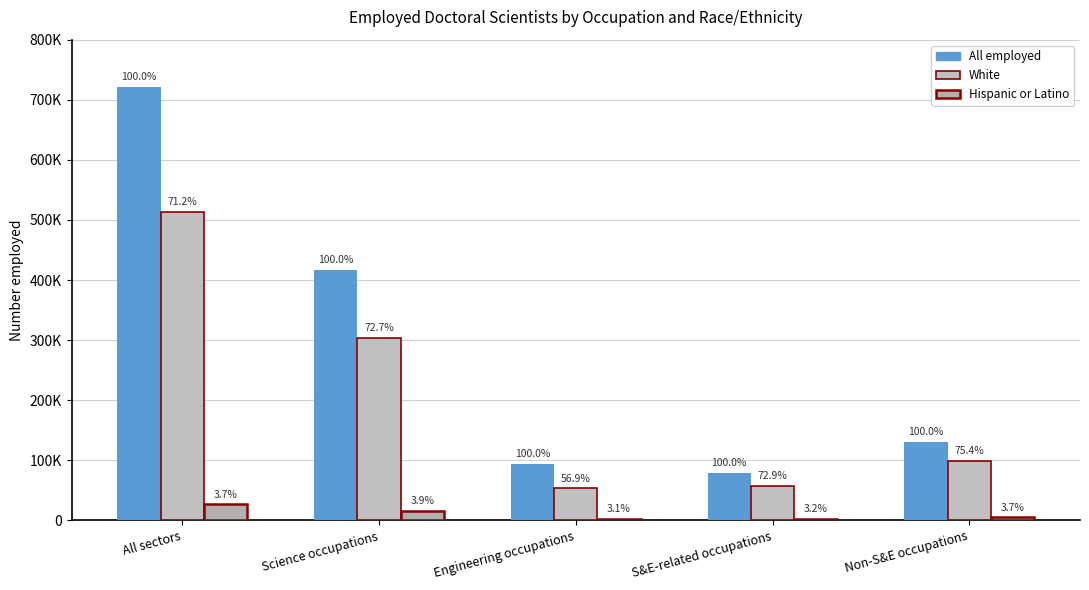

Which label corresponds to the smallest value in the chart?

S&E-related occupations